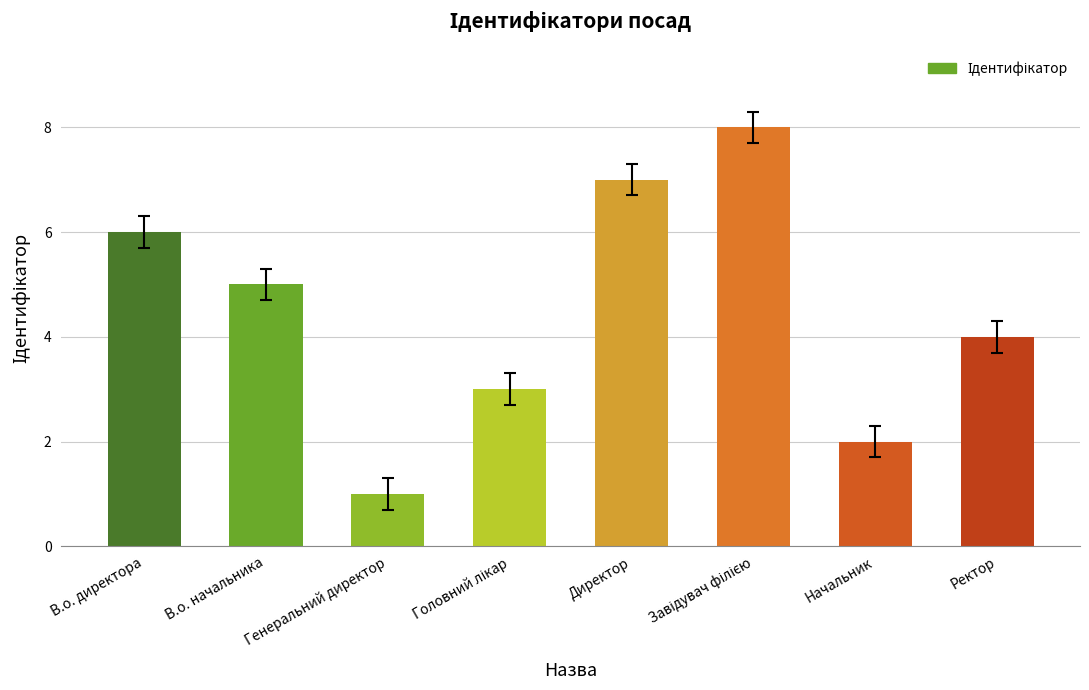

Read the value at В.о. директора.

6